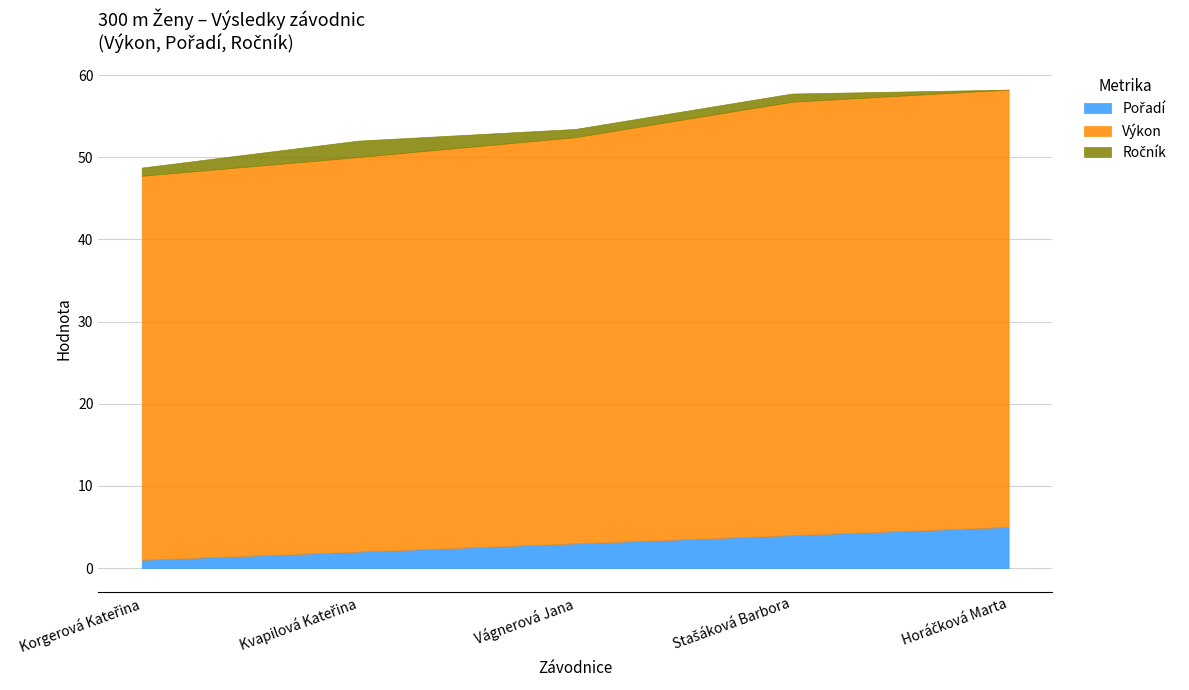

What is the label of the 5th point from the right?

Korgerová Kateřina